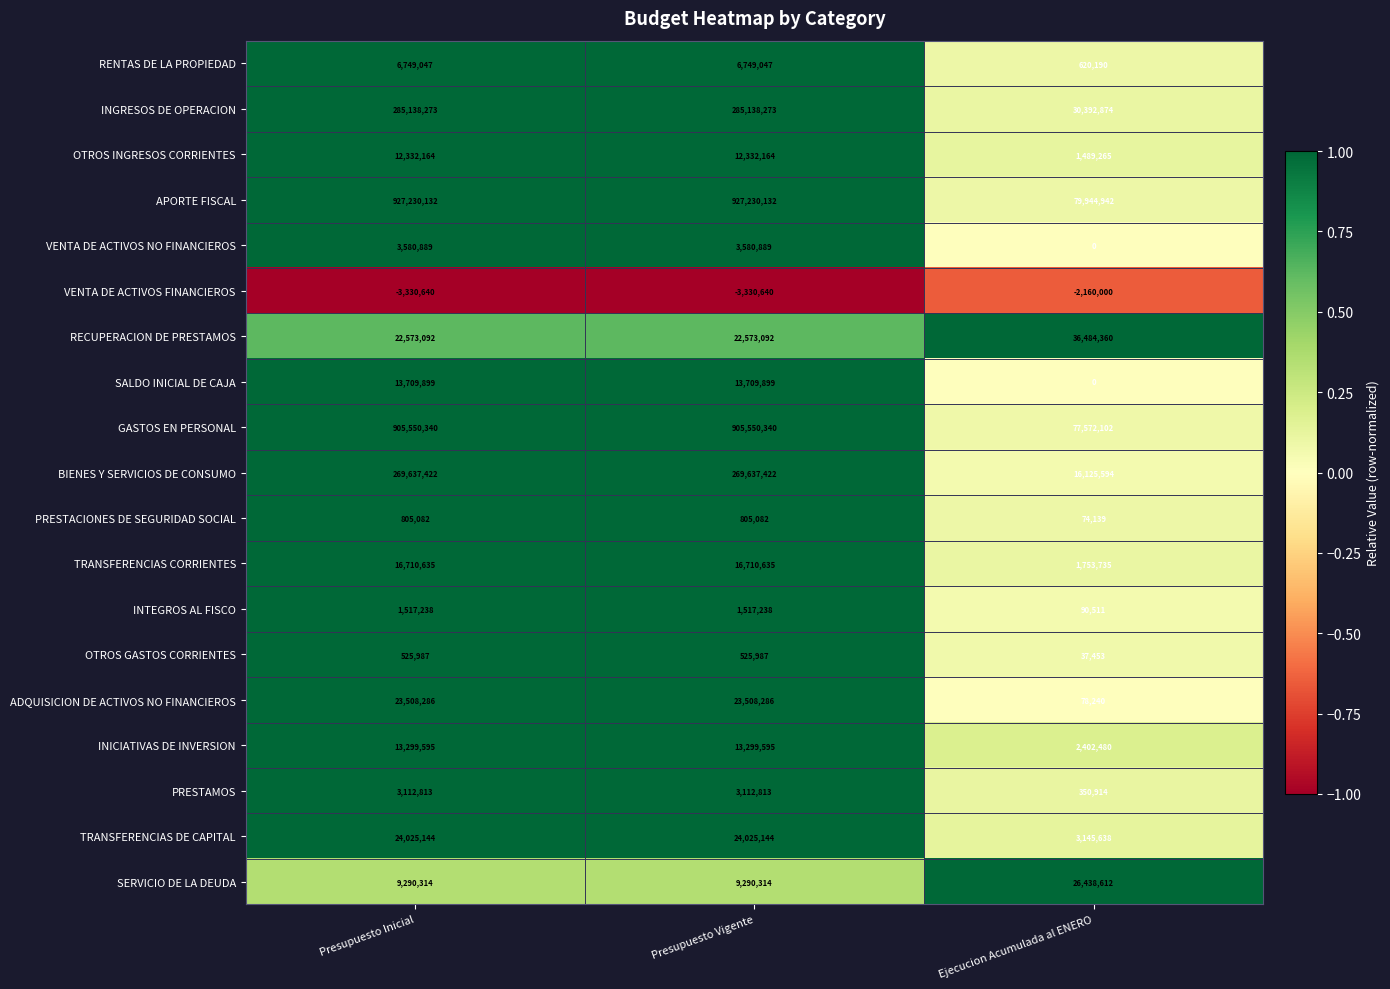

What is the greatest value displayed?

927230132